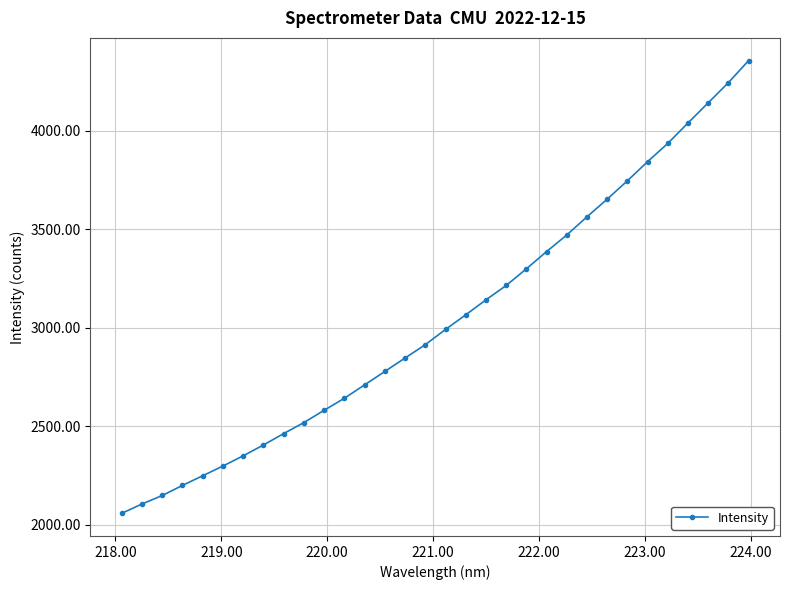

What is the difference between the maximum and minimum values?

2299.0